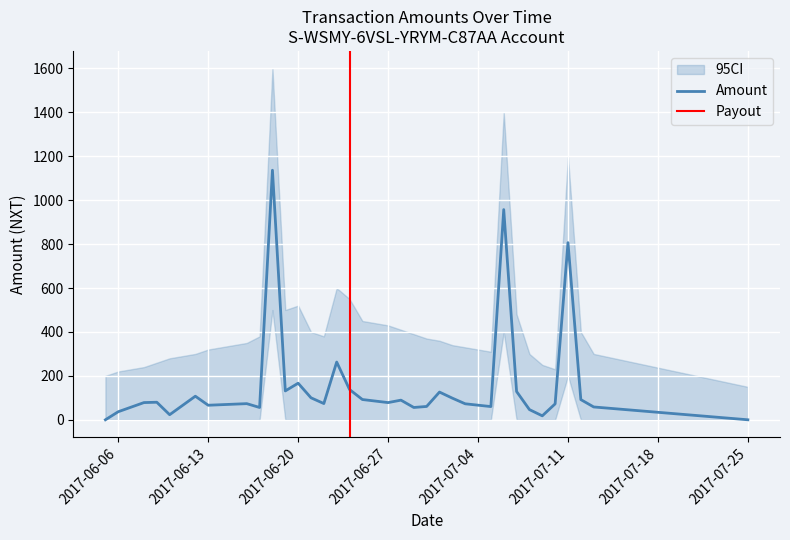

What is the maximum value shown in the chart?

1136.6